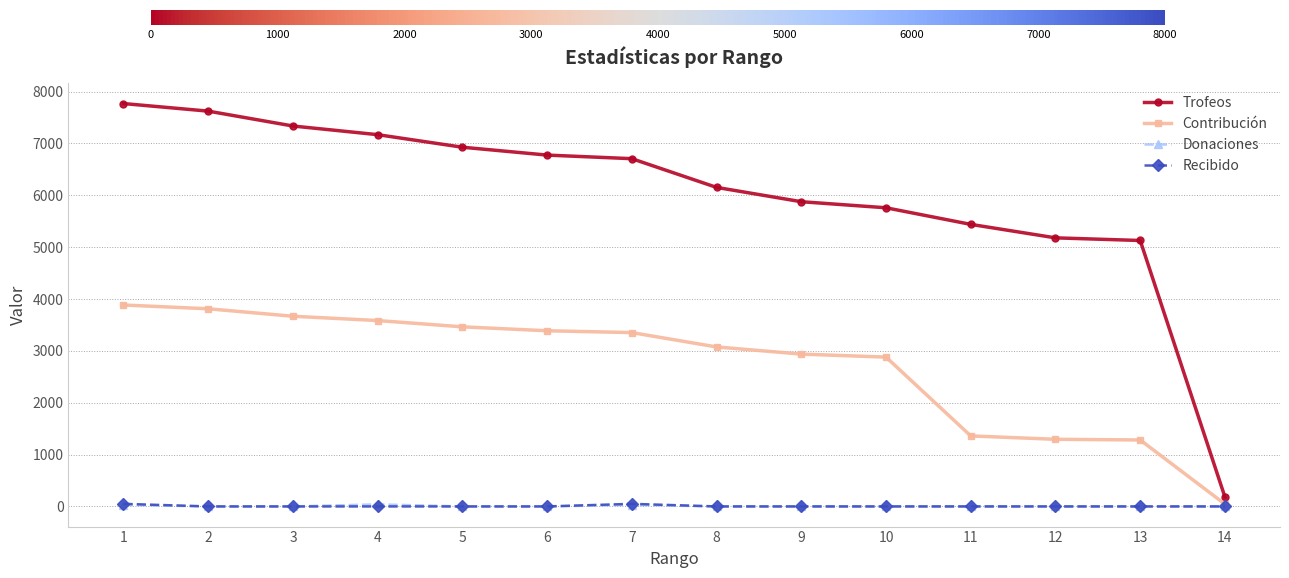

True or false: Recibido and Trofeos cross at least once.

False